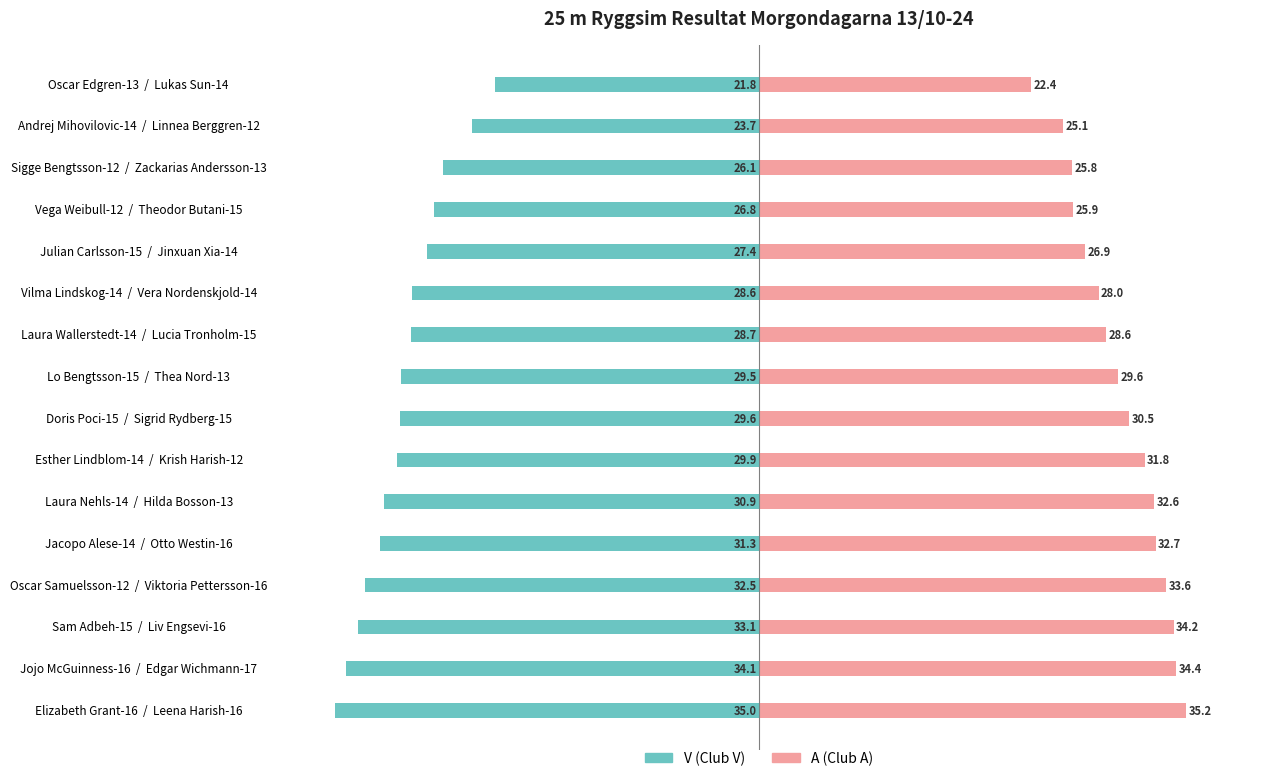

Reading left to right, extract all data points from this chart.

V (Vann): -21.8	-23.7	-26.1	-26.8	-27.4	-28.6	-28.7	-29.5	-29.6	-29.9	-30.9	-31.3	-32.5	-33.1	-34.1	-35.0
A (Andel): 22.4	25.1	25.8	25.9	26.9	28.0	28.6	29.6	30.5	31.8	32.6	32.7	33.6	34.2	34.4	35.2